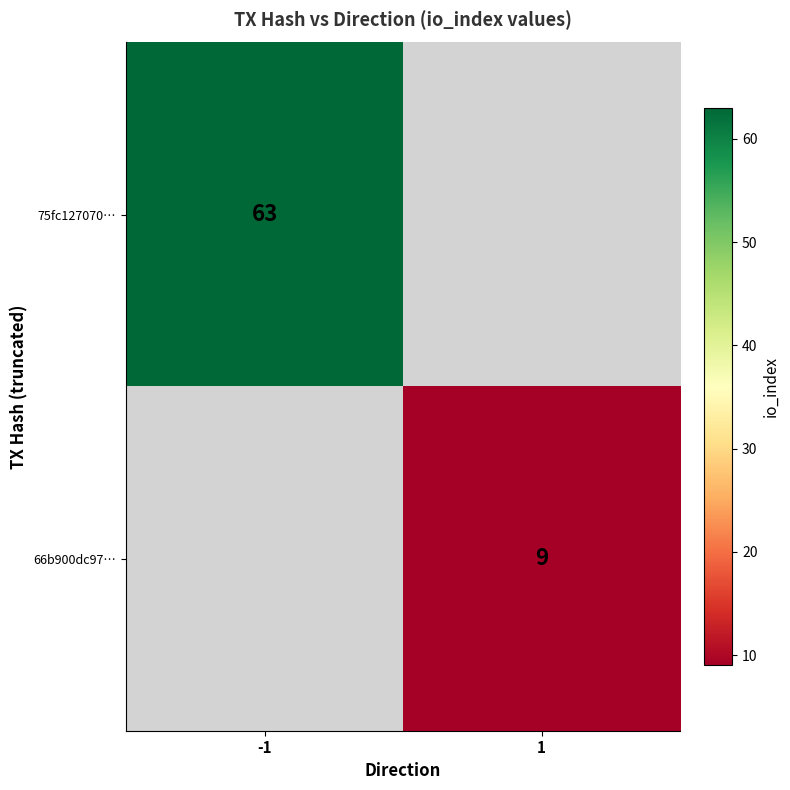

The 75fc127070… series shows 63 at -1. True or false?

True